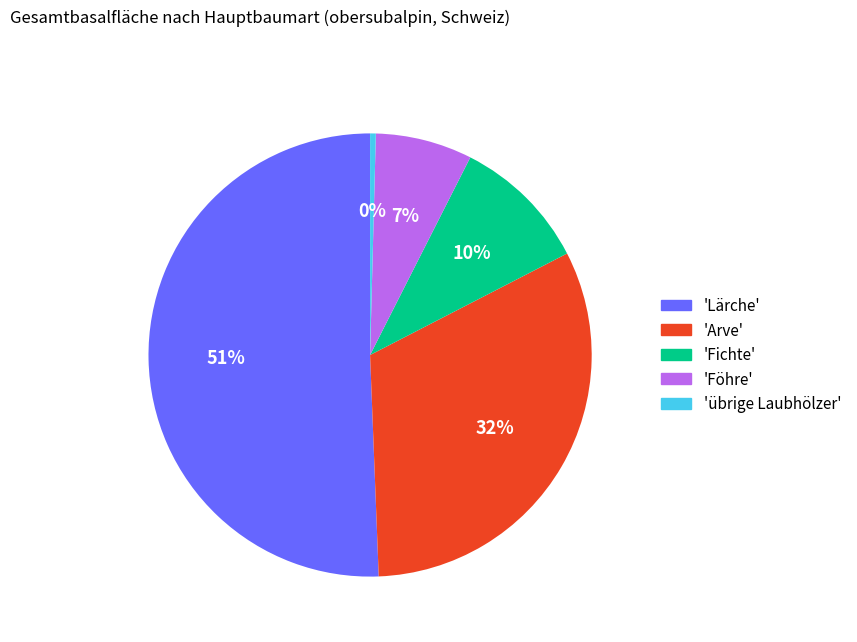

How many segments does this pie chart have?

5